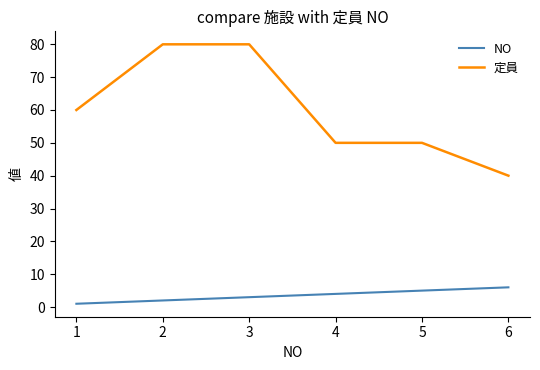

Is this an area chart (filled region under the line)?

No